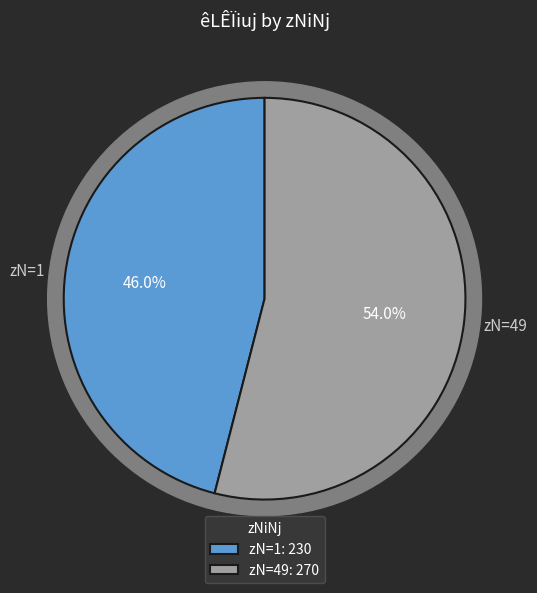

To the nearest percent, what percentage of the pie is 1?

46%